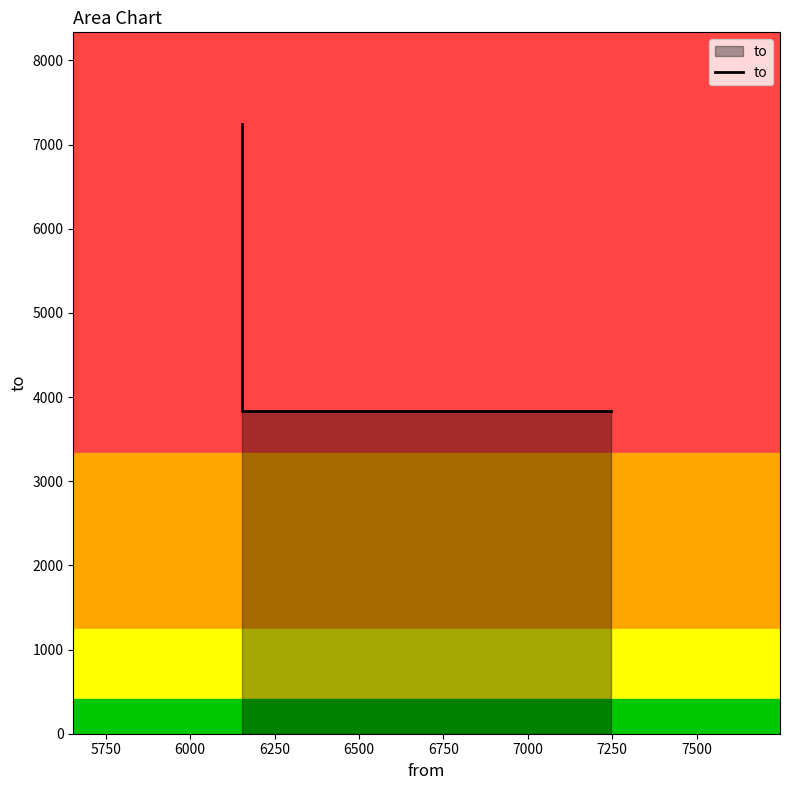

True or false: the data shows 10544 at 6000.

False